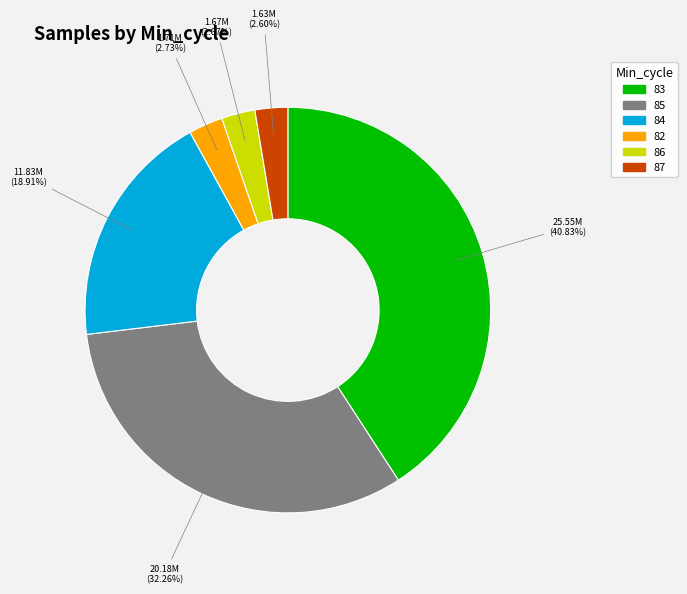

Is there any slice that represents more than half of the pie?

No